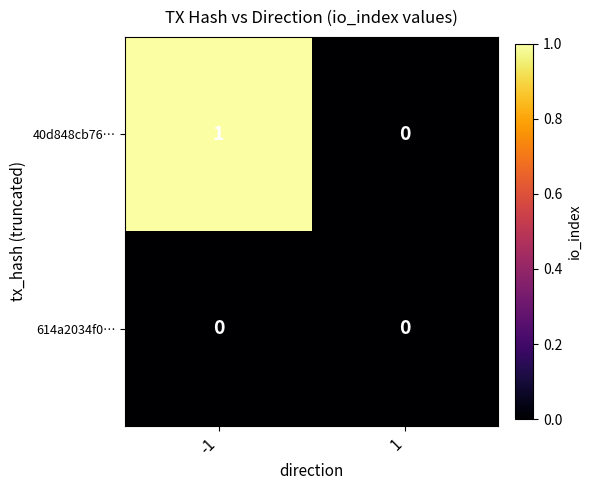

List the series in order of their peak value, lowest first.

614a2034f0…, 40d848cb76…